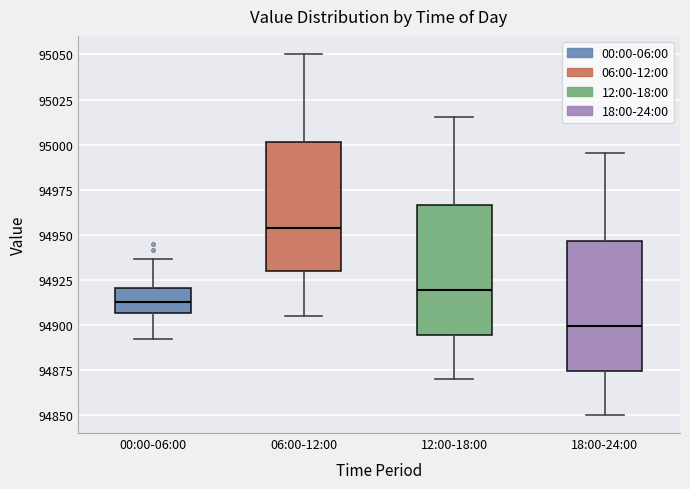

Where is the lower edge of the box for 06:00-12:00 on the y-axis? The values are not printed on the chart, so give them approximately, as read against the axis.

94930